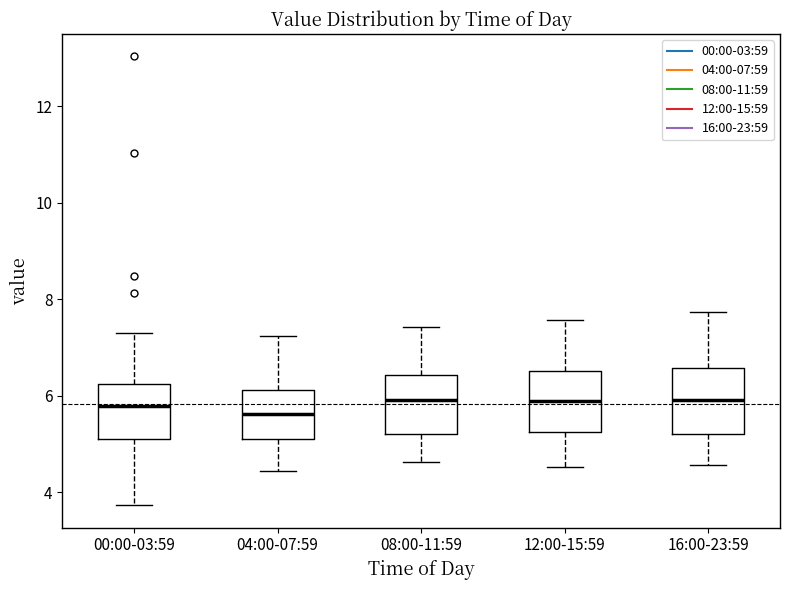

Where is the upper edge of the box for 00:00-03:59 on the y-axis? The values are not printed on the chart, so give them approximately, as read against the axis.

6.2